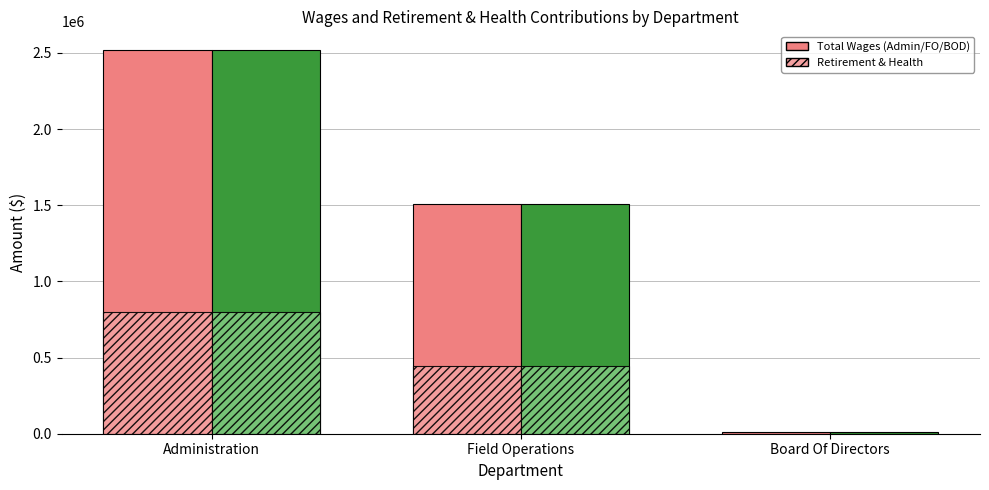

Which series has the largest total across all categories?

Total Wages